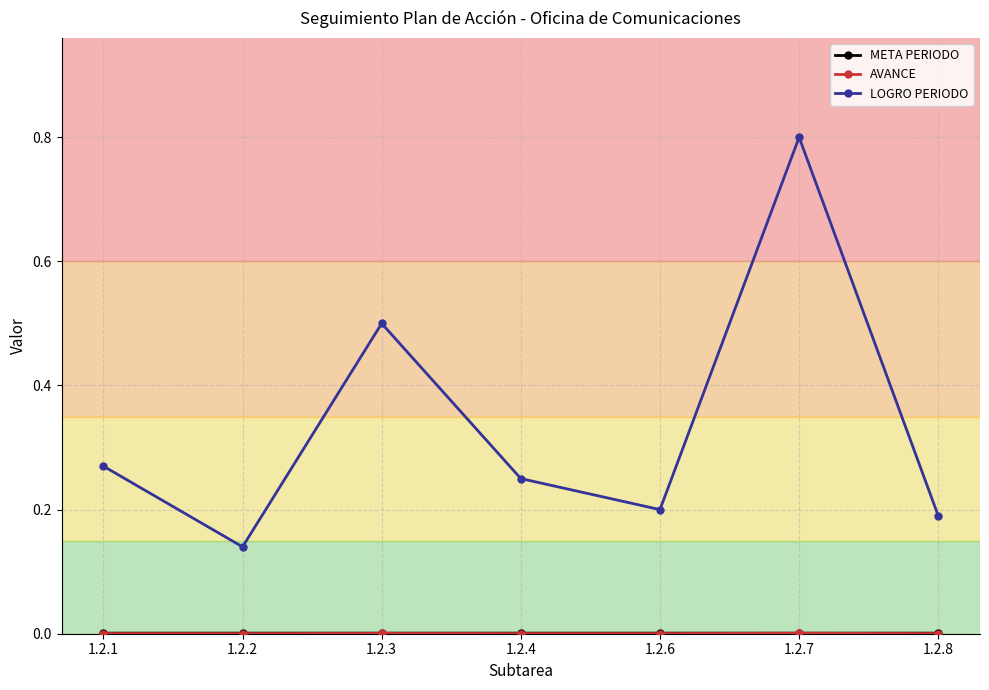

At which category is the sum across all series the highest?

1.2.7